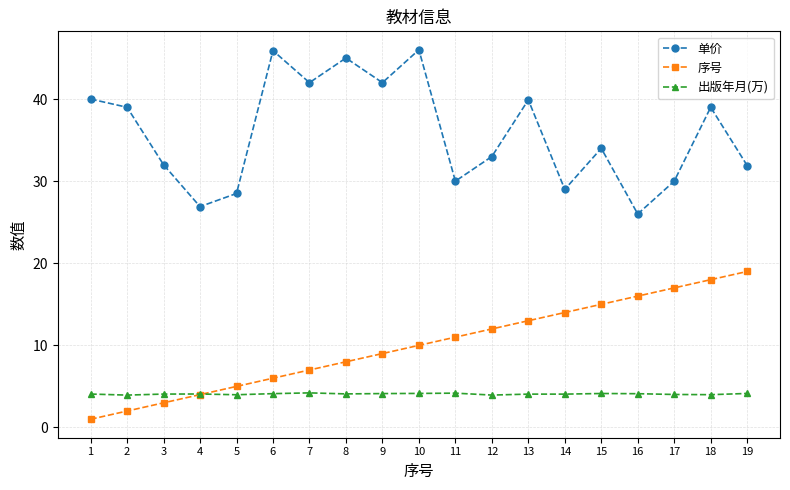

How many interior local peaks does the 单价 series have?

6